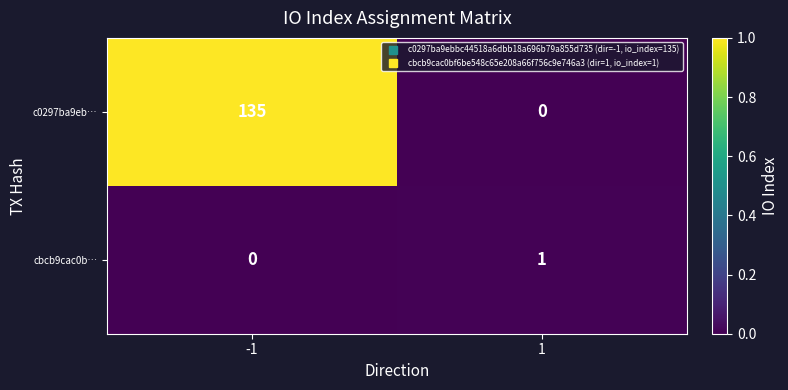

Is it true that c0297ba9eb… equals 0 at 1?

True